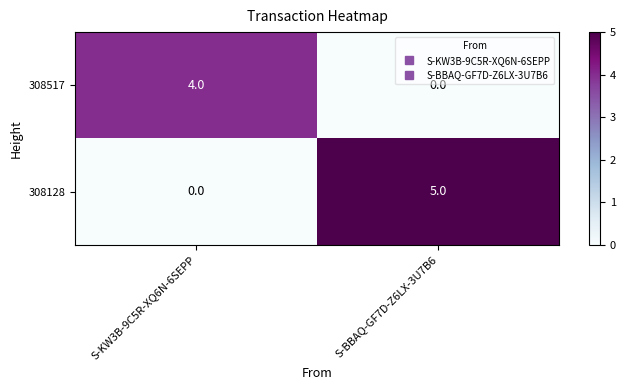

The value of 308128 at S-BBAQ-GF7D-Z6LX-3U7B6 is 7. True or false?

False